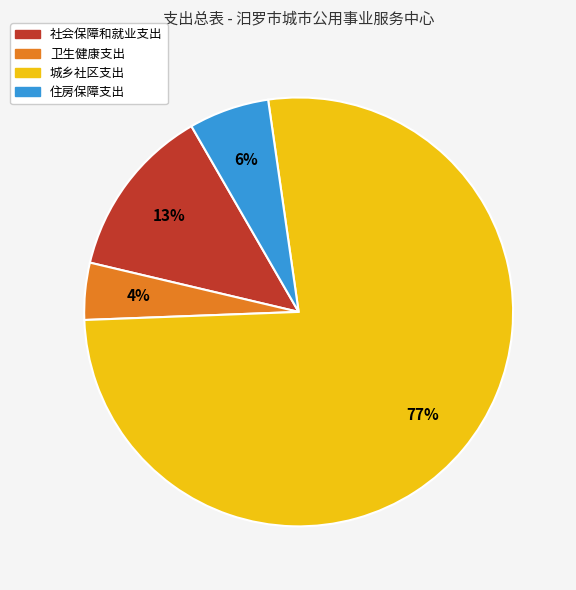

Does 城乡社区支出 account for over 50% of the chart?

Yes